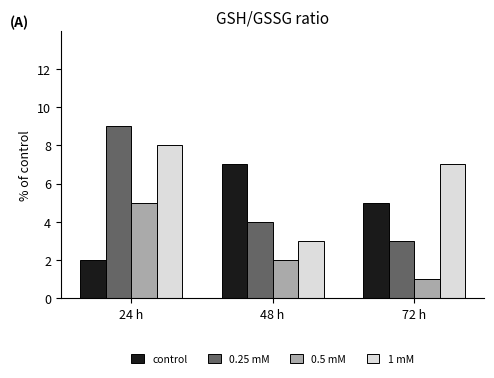

Count the control values in the range 2 to 7.

3